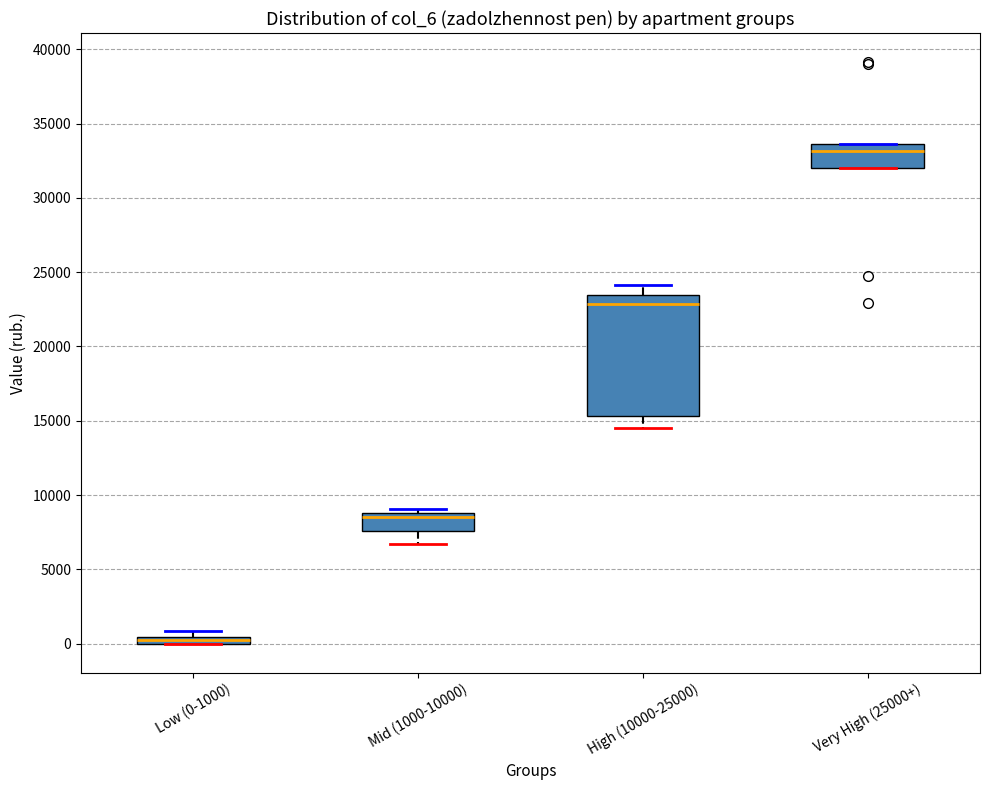

Comparing the boxes themselves (not the whiskers), which one is the tallest?

High (10000-25000)